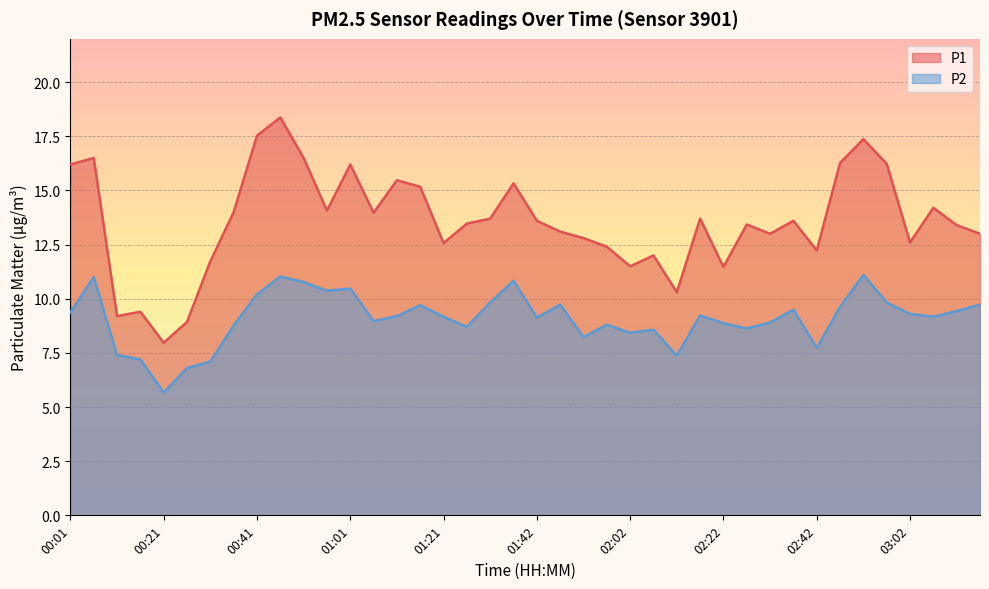

Reading right to left, extract all data points from this chart.

P1: 03:17=13.0	03:12=13.4	03:07=14.2	03:02=12.6	02:57=16.2	02:52=17.4	02:47=16.3	02:42=12.2	02:37=13.6	02:32=13.0	02:27=13.4	02:22=11.5	02:17=13.7	02:12=10.3	02:07=12.0	02:02=11.5	01:57=12.4	01:52=12.8	01:47=13.1	01:42=13.6	01:37=15.3	01:31=13.7	01:26=13.5	01:21=12.6	01:16=15.2	01:11=15.5	01:06=14.0	01:01=16.2	00:56=14.1	00:51=16.5	00:46=18.4	00:41=17.5	00:36=14.0	00:31=11.7	00:26=8.9	00:21=8.0	00:16=9.4	00:11=9.2	00:06=16.5	00:01=16.2
P2: 03:17=9.7	03:12=9.4	03:07=9.2	03:02=9.3	02:57=9.8	02:52=11.1	02:47=9.6	02:42=7.7	02:37=9.5	02:32=8.9	02:27=8.6	02:22=8.9	02:17=9.2	02:12=7.4	02:07=8.6	02:02=8.4	01:57=8.8	01:52=8.2	01:47=9.7	01:42=9.1	01:37=10.8	01:31=9.8	01:26=8.7	01:21=9.2	01:16=9.7	01:11=9.2	01:06=9.0	01:01=10.5	00:56=10.4	00:51=10.8	00:46=11.0	00:41=10.2	00:36=8.8	00:31=7.1	00:26=6.8	00:21=5.7	00:16=7.2	00:11=7.4	00:06=11.0	00:01=9.4